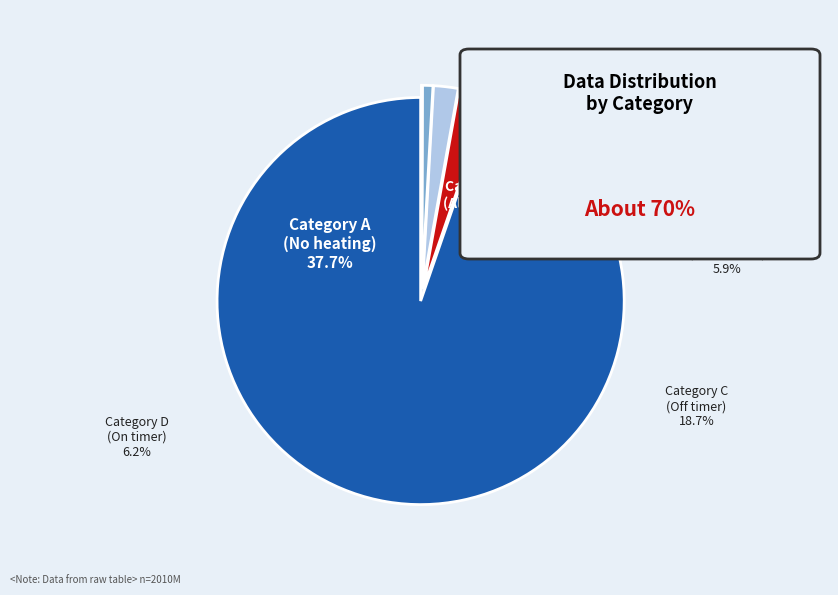

To the nearest percent, what is the difference between the largest and smallest slice percentages?

95%